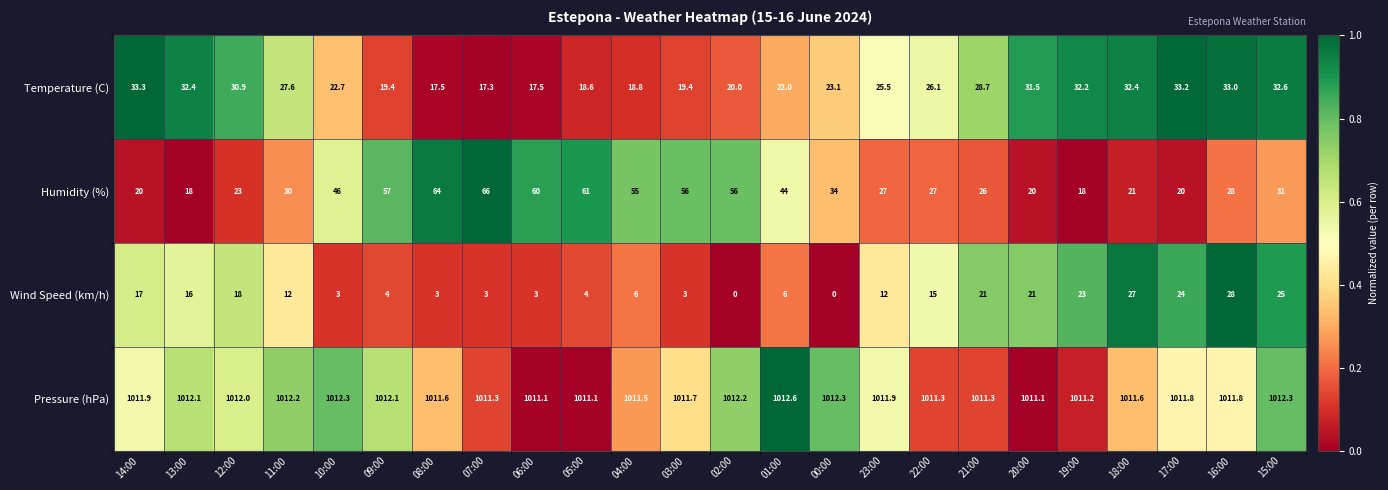

Which series has the largest total across all categories?

Pressure (hPa)